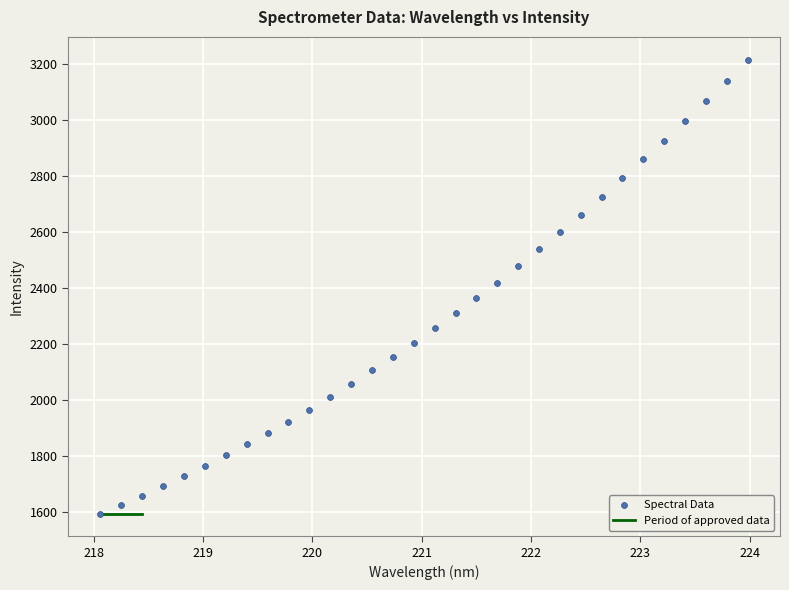

What is the range of X values (max minus min)?

5.9